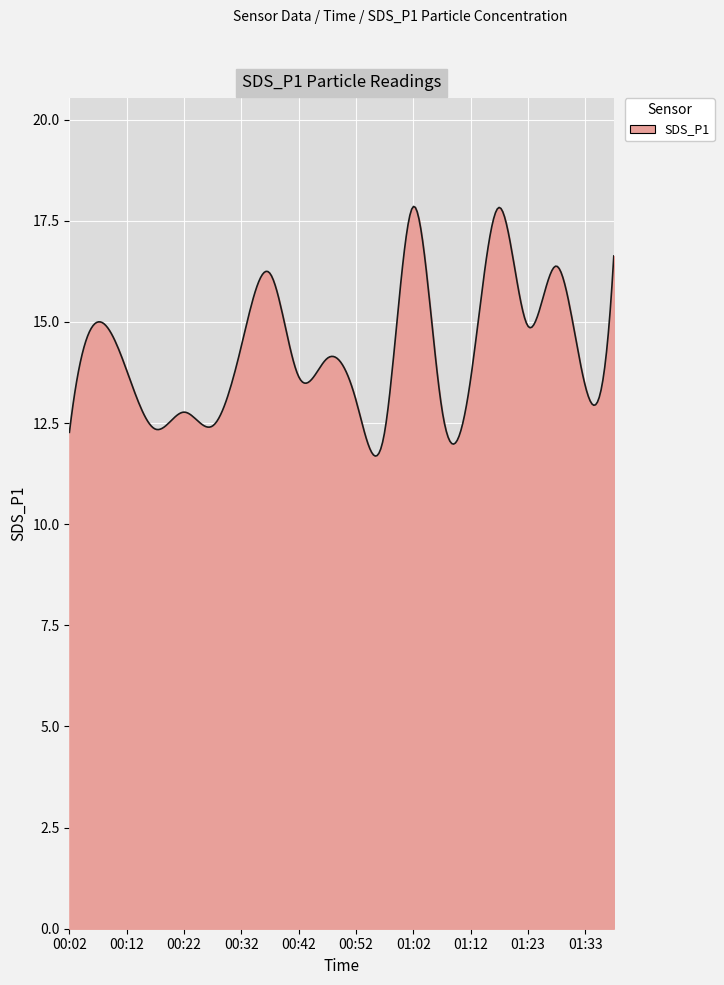

What is the difference between the maximum and minimum values?

6.2